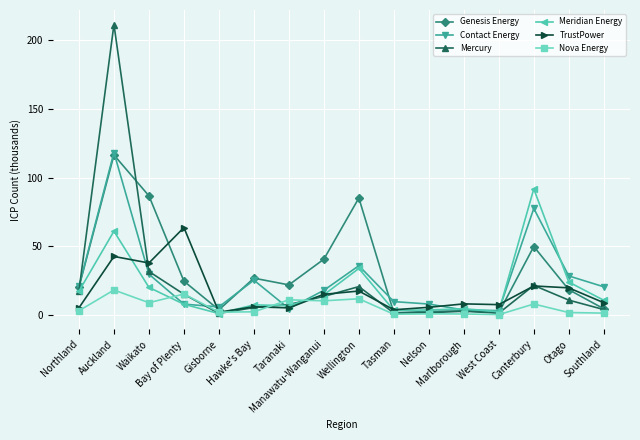

What is the maximum value shown in the chart?

211.6